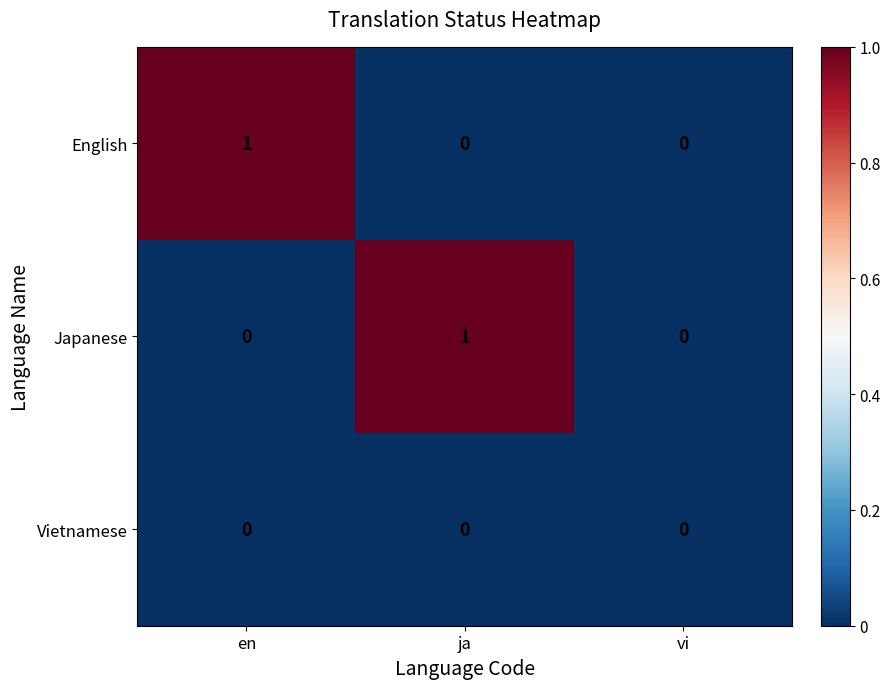

Is it true that Japanese equals 0 at en?

True